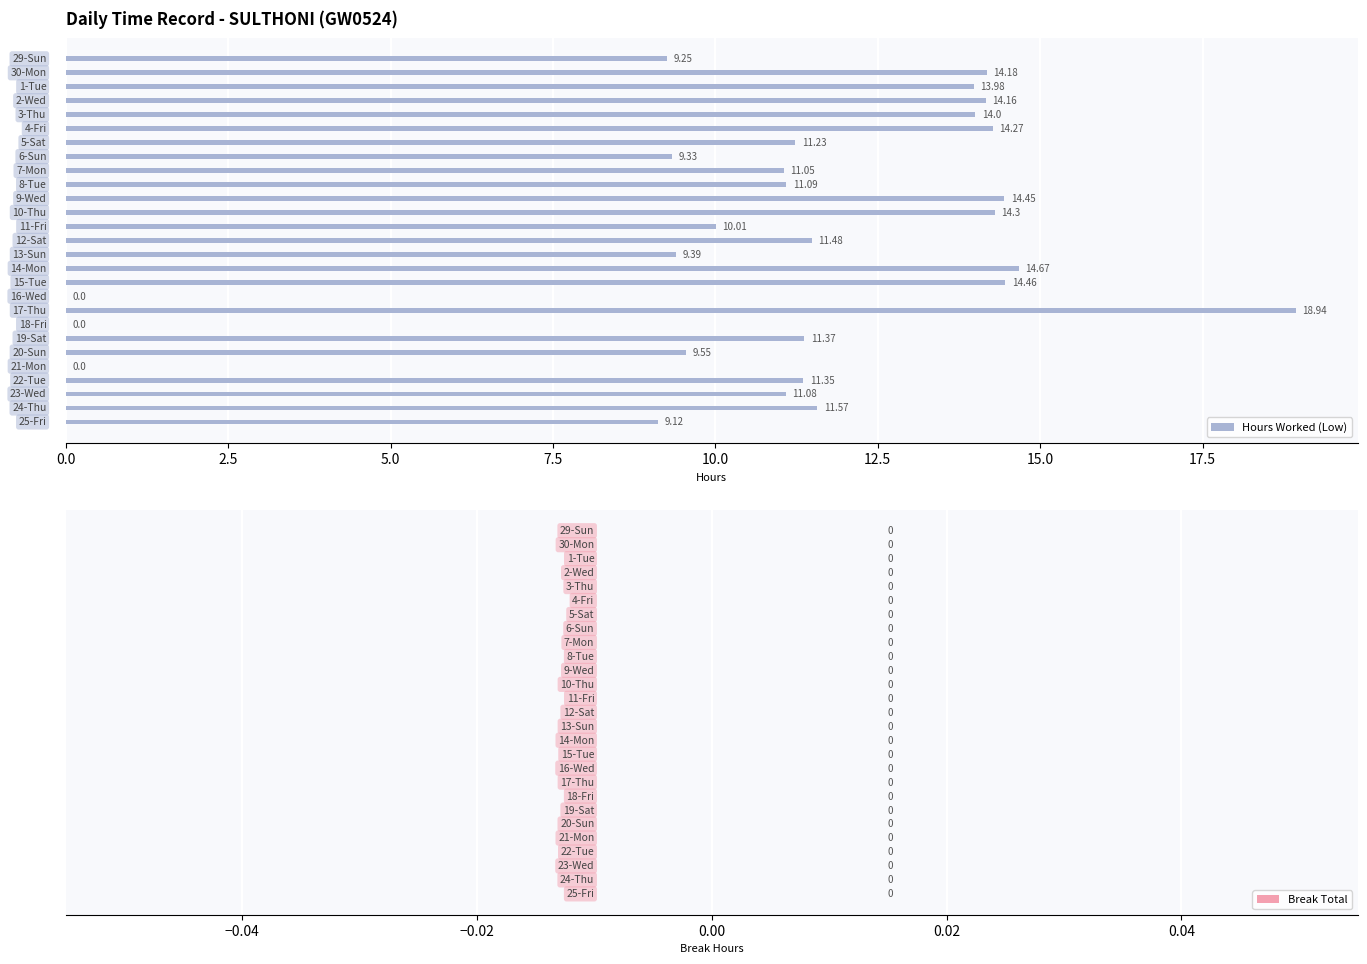

What is the sum of all values?

294.3